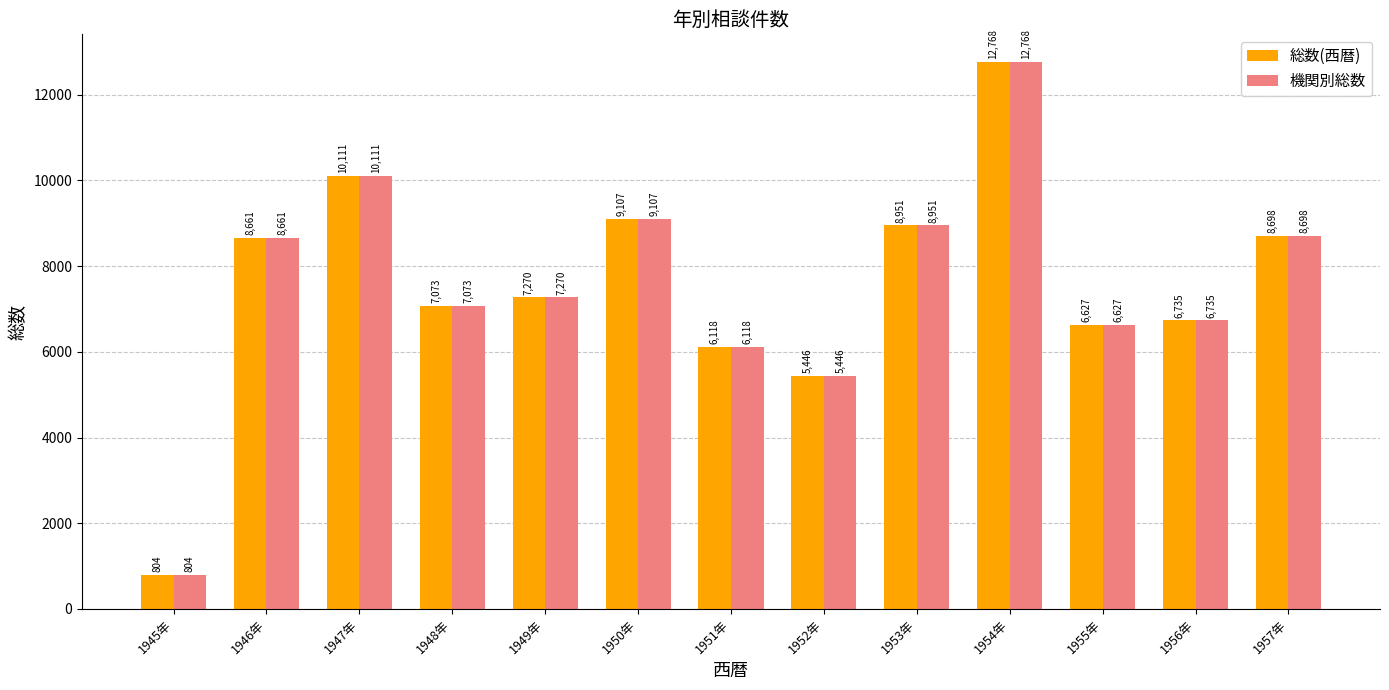

How many bars are there in each group?

2